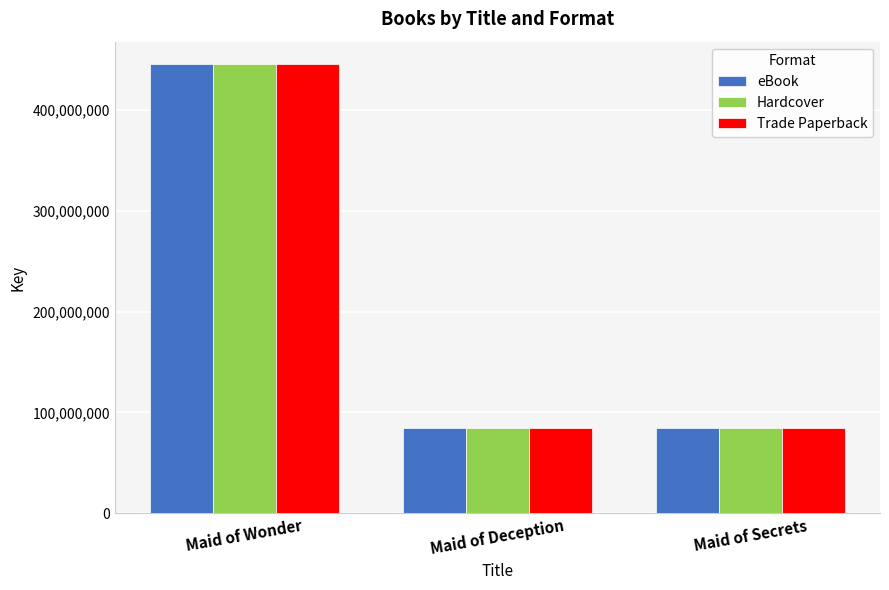

Which label corresponds to the largest value in the chart?

Maid of Wonder